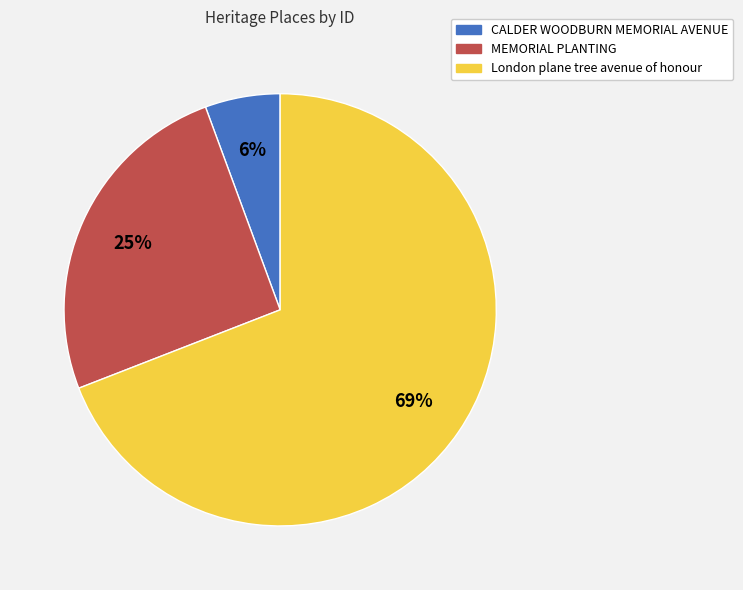

What is the majority slice?

London plane tree avenue of honour